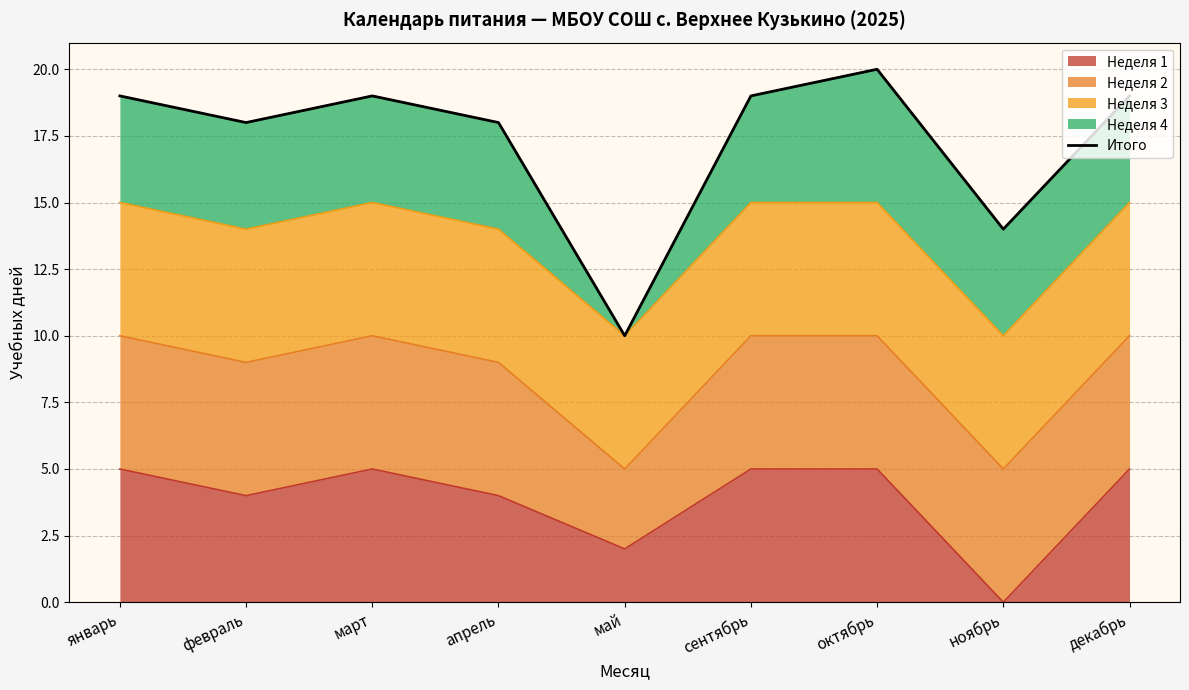

Between декабрь and апрель, which is larger?

декабрь